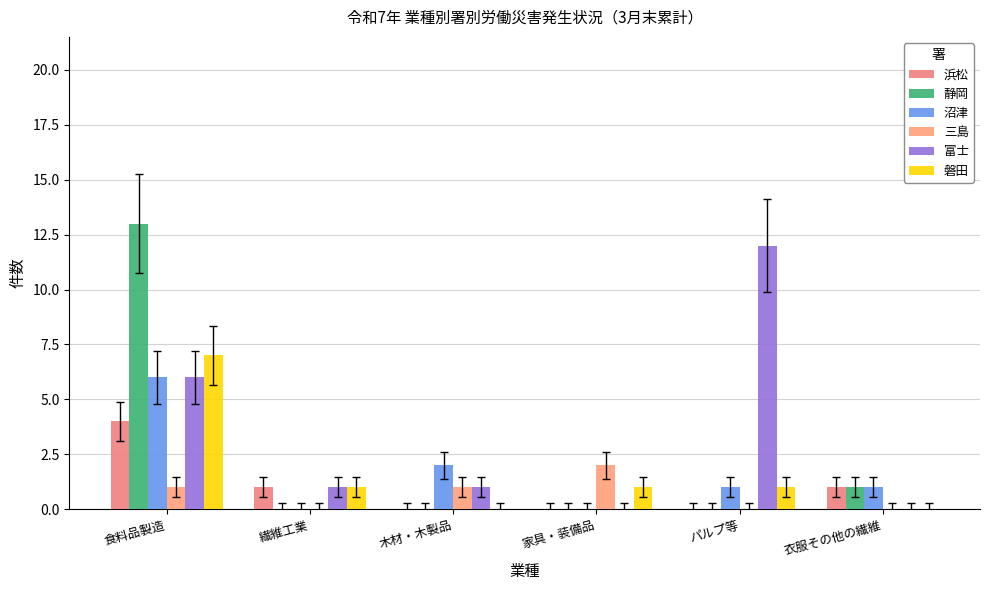

What is the sum of the 富士 values at 木材・木製品 and 繊維工業?

2